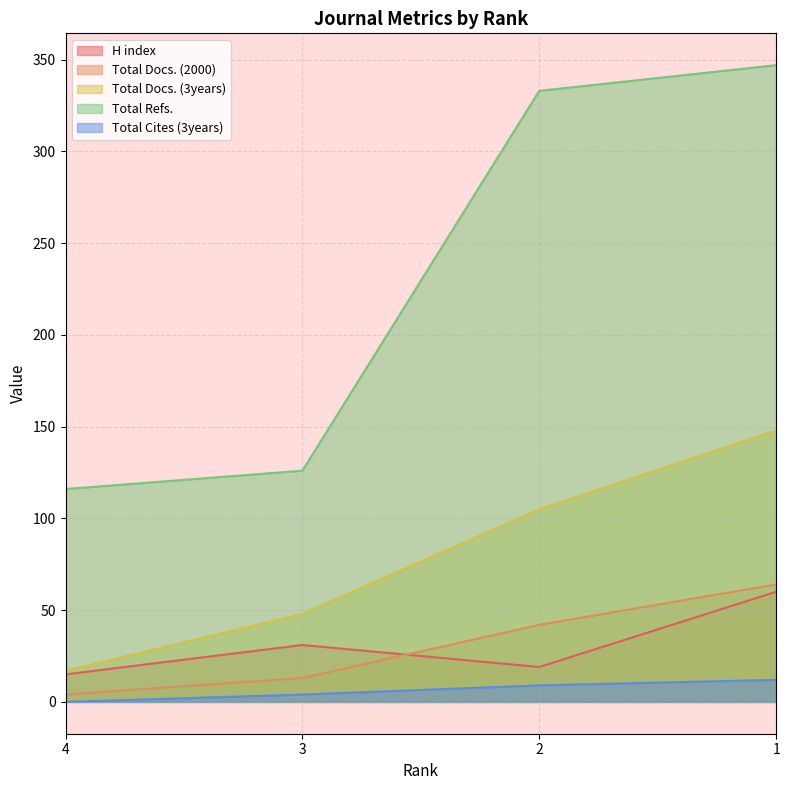

What is the value of the Total Docs. (3years) point at the 4th from the left?

148